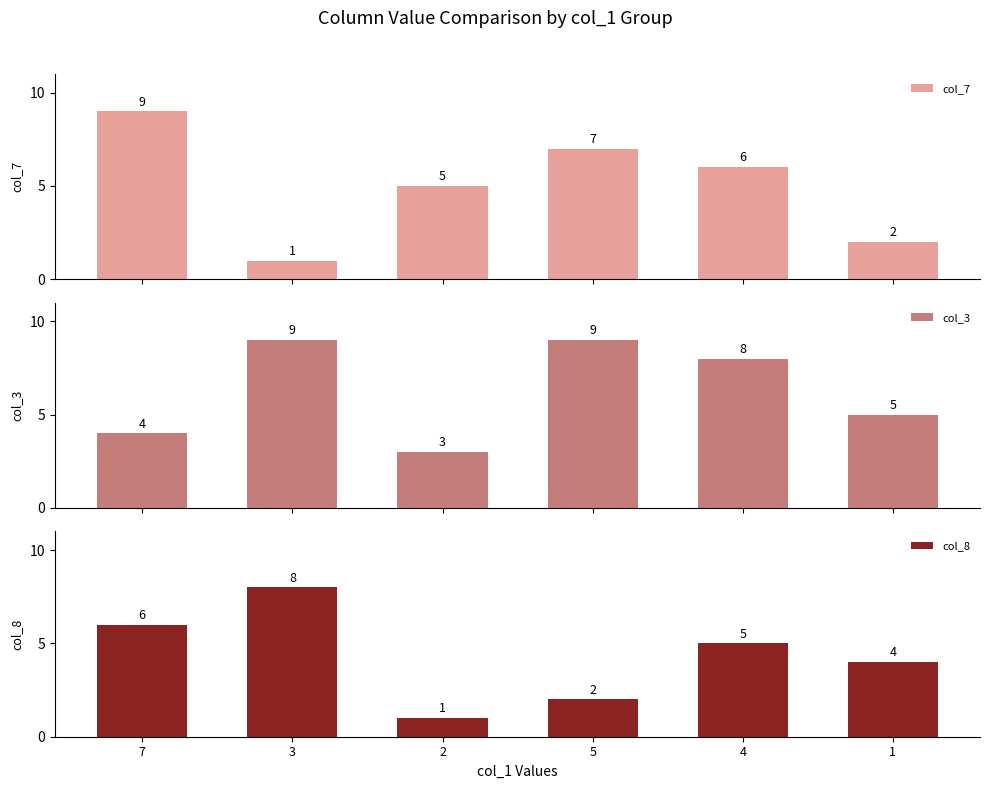

Does the chart contain stacked bars?

No